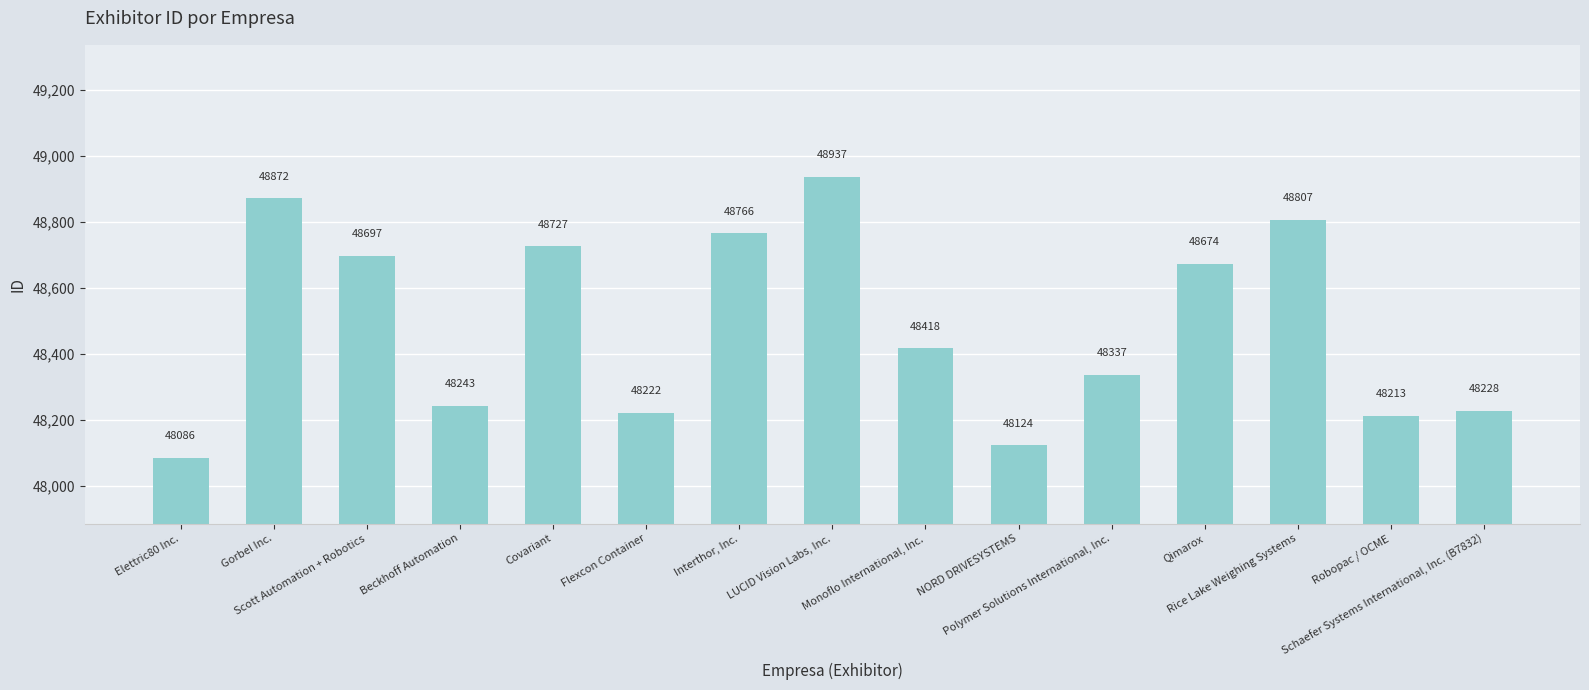

Where does the data first go above 48418?

Gorbel Inc.